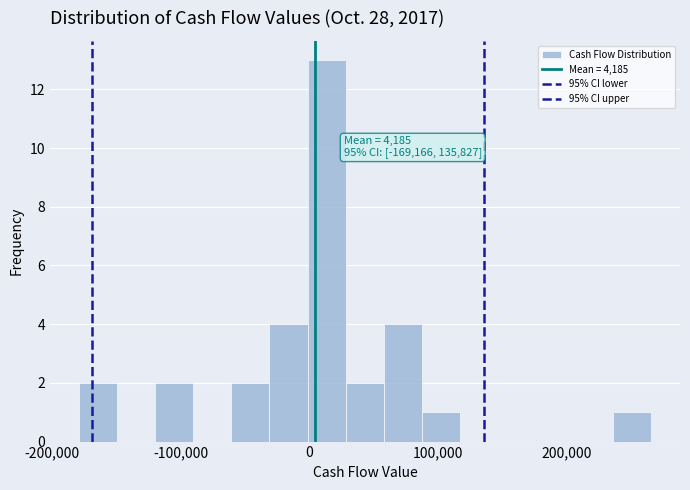

Around what value on the x-axis is the tallest bar? Give the approximate position of its centre, as read against the axis.

10000